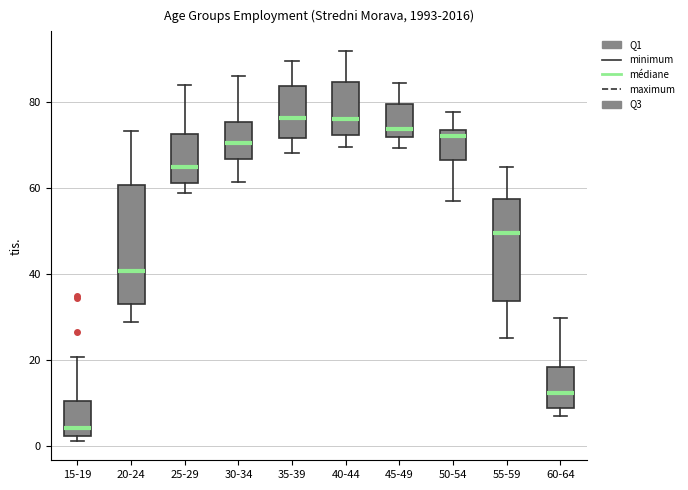

Reading left to right, read every box against the y-axis: the position of its median line, the range the box covers, and the ends of its whiskers. The values are not printed on the chart, so give them approximately, as read against the axis.

15-19: median 4, box 2 to 10, whiskers 2 (just below the box's lower edge) to 20
20-24: median 40, box 32 to 60, whiskers 28 to 74
25-29: median 64, box 62 to 72, whiskers 58 to 84
30-34: median 70, box 66 to 76, whiskers 62 to 86
35-39: median 76, box 72 to 84, whiskers 68 to 90
40-44: median 76, box 72 to 84, whiskers 70 to 92
45-49: median 74, box 72 to 80, whiskers 70 to 84
50-54: median 72, box 66 to 74, whiskers 58 to 78
55-59: median 50, box 34 to 58, whiskers 26 to 64
60-64: median 12, box 8 to 18, whiskers 6 to 30